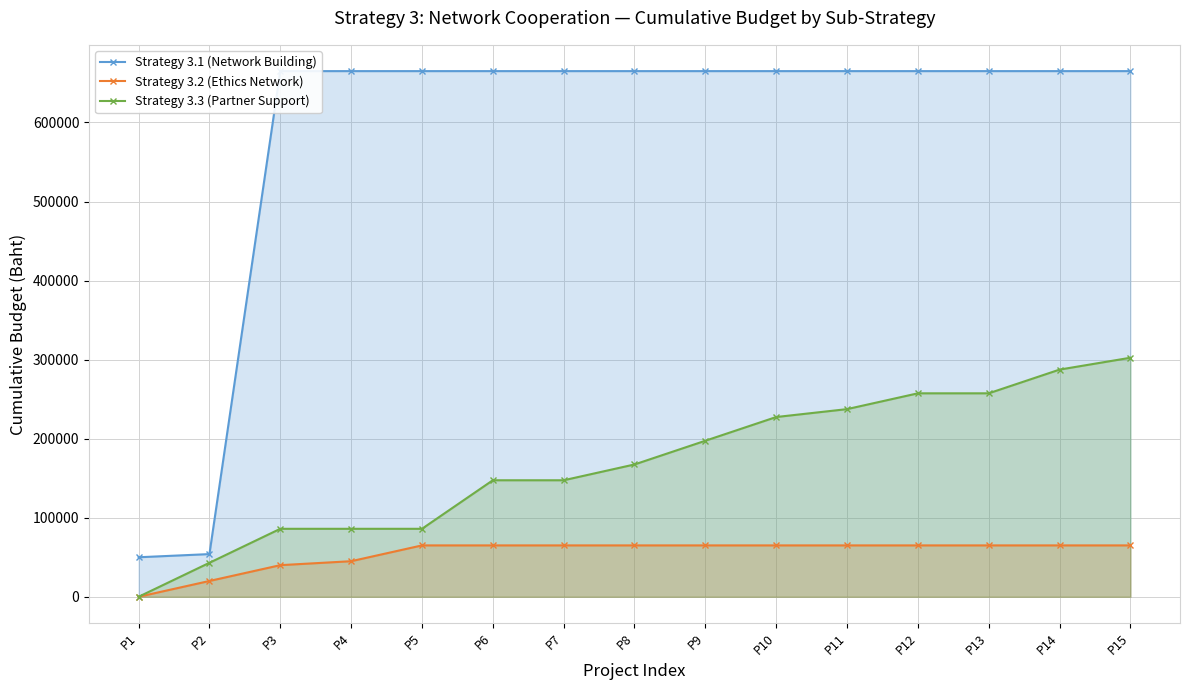

How many values in the Strategy 3.1 (Network Building) series are below 665000?

2